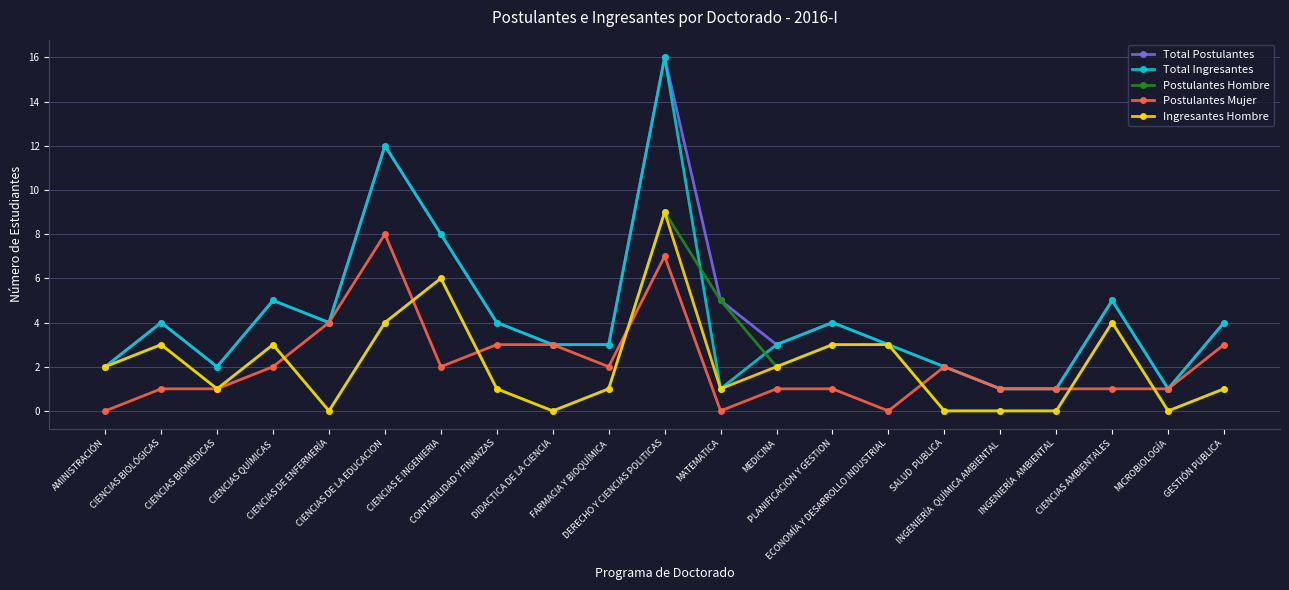

At which label does Total Ingresantes first exceed 3?

CIENCIAS BIOLÓGICAS